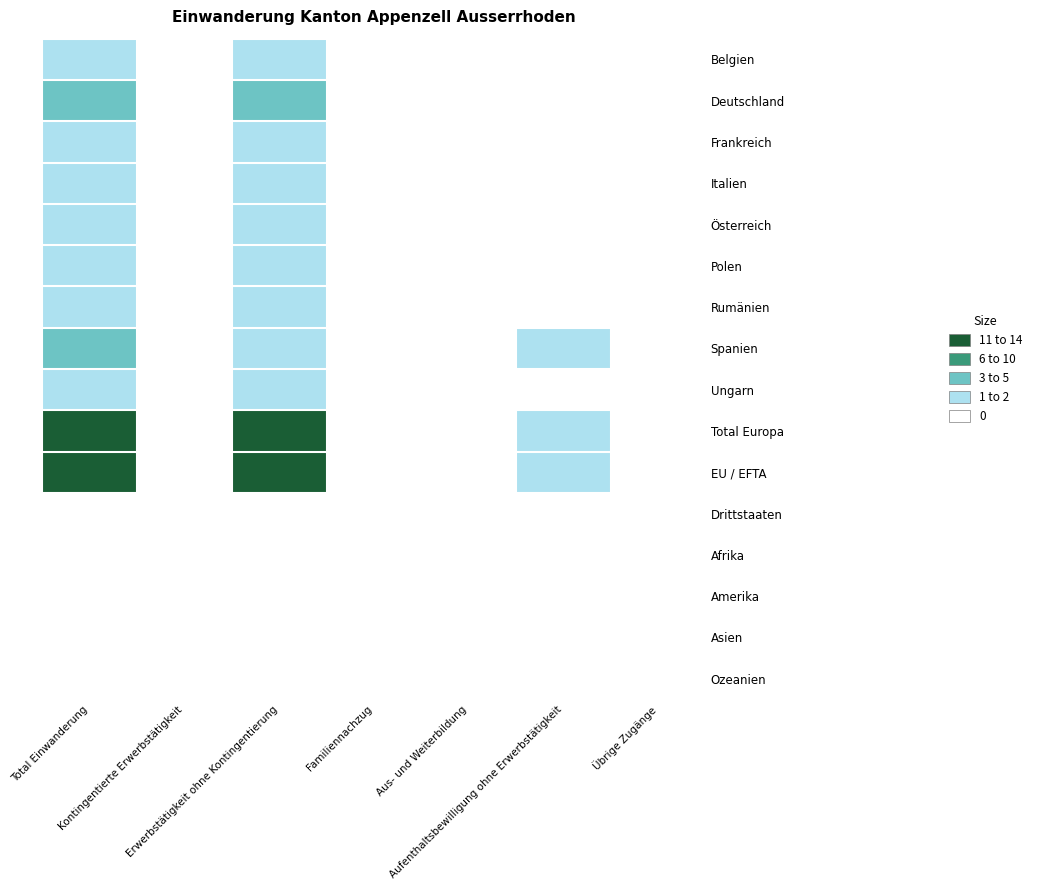

What is the greatest value displayed?

14